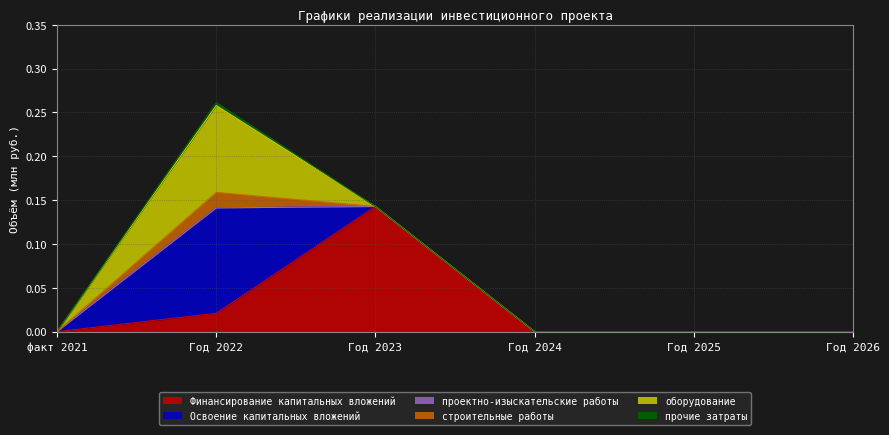

Between Год 2024 and Год 2026, which series saw the biggest shift?

Финансирование капитальных вложений